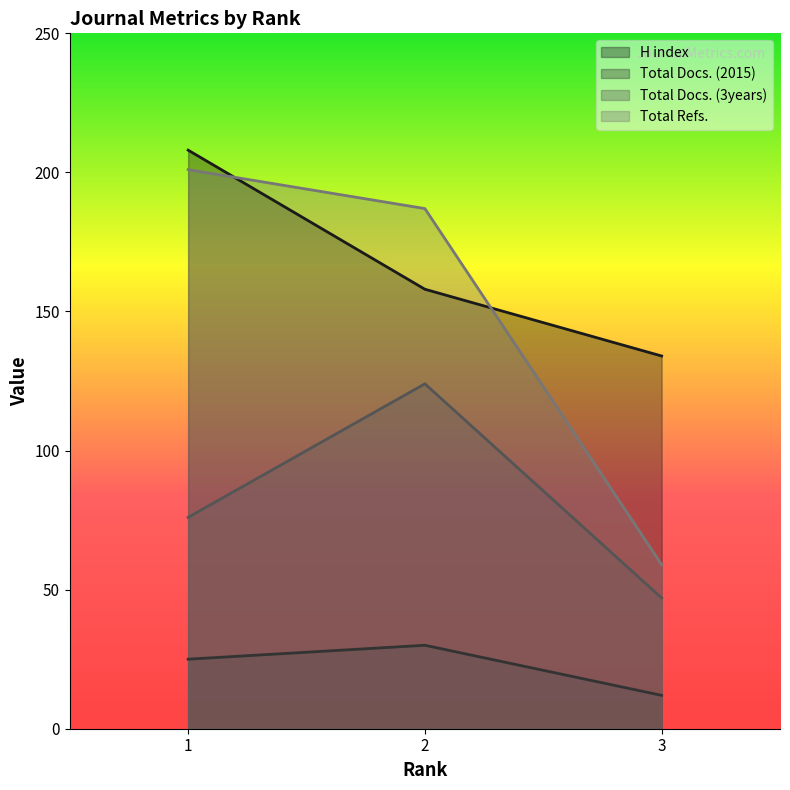

What is the value of the Total Refs. point at the 1st from the left?

201